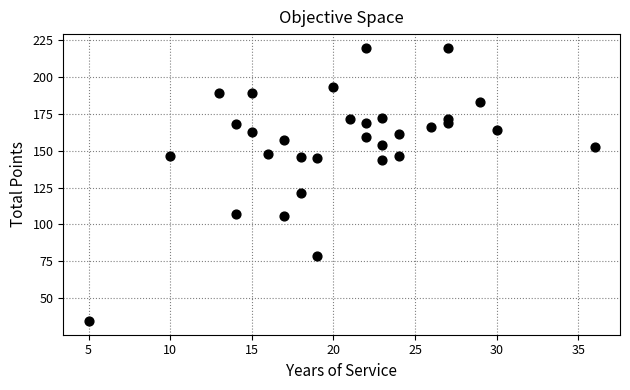

What is the range of X values (max minus min)?

31.0